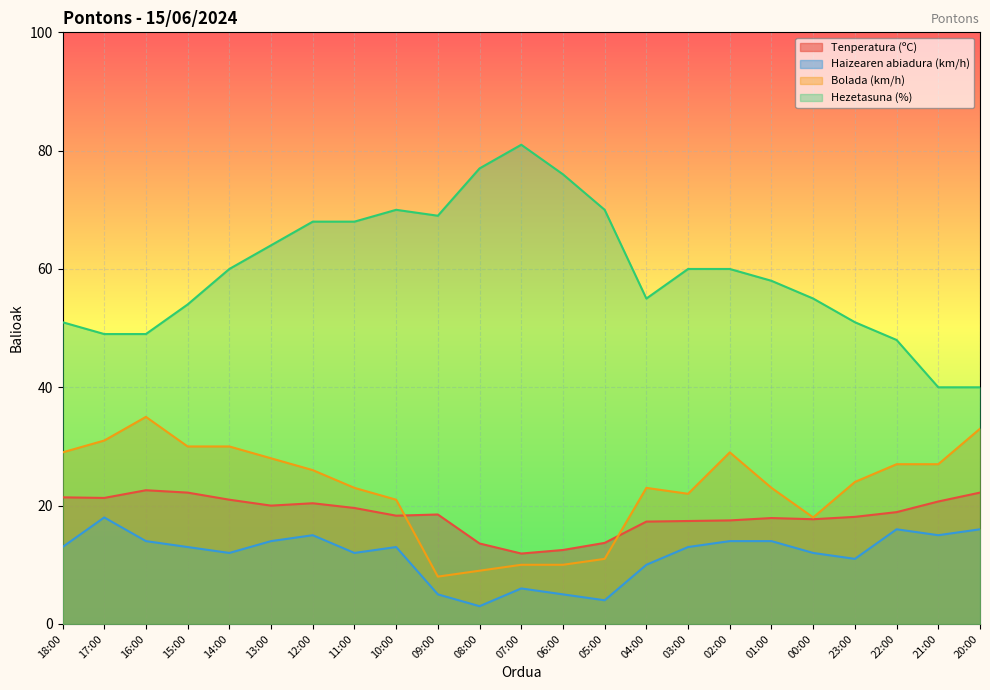

How many values in the Hezetasuna (%) series exceed 60?

9